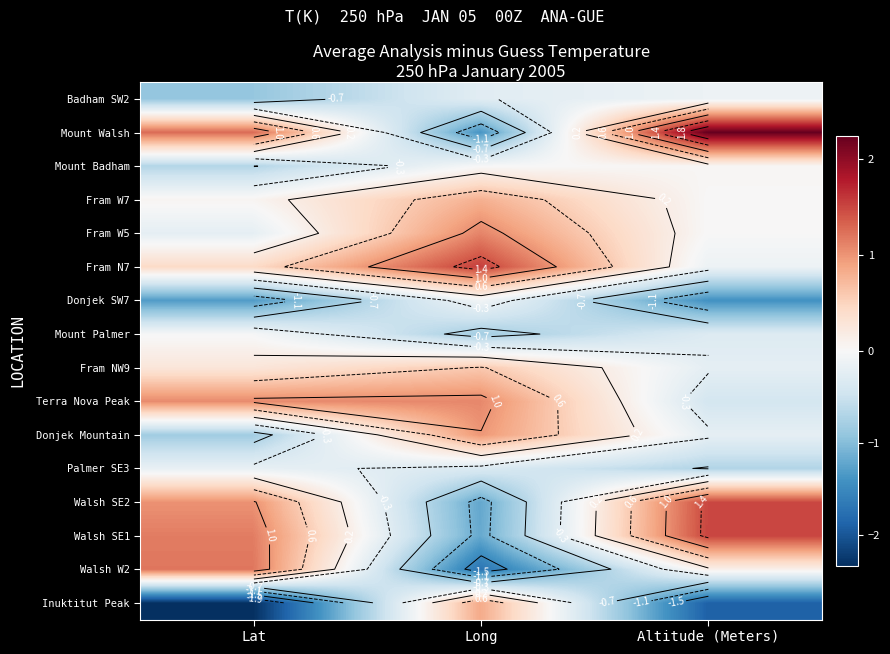

At which category is the sum across all series the highest?

Lat